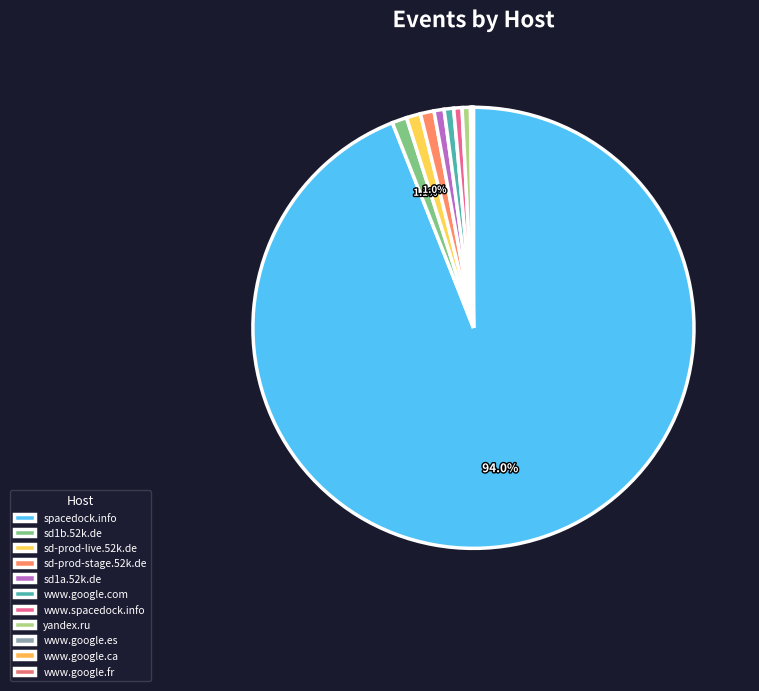

Which slice is the smallest?

www.google.fr